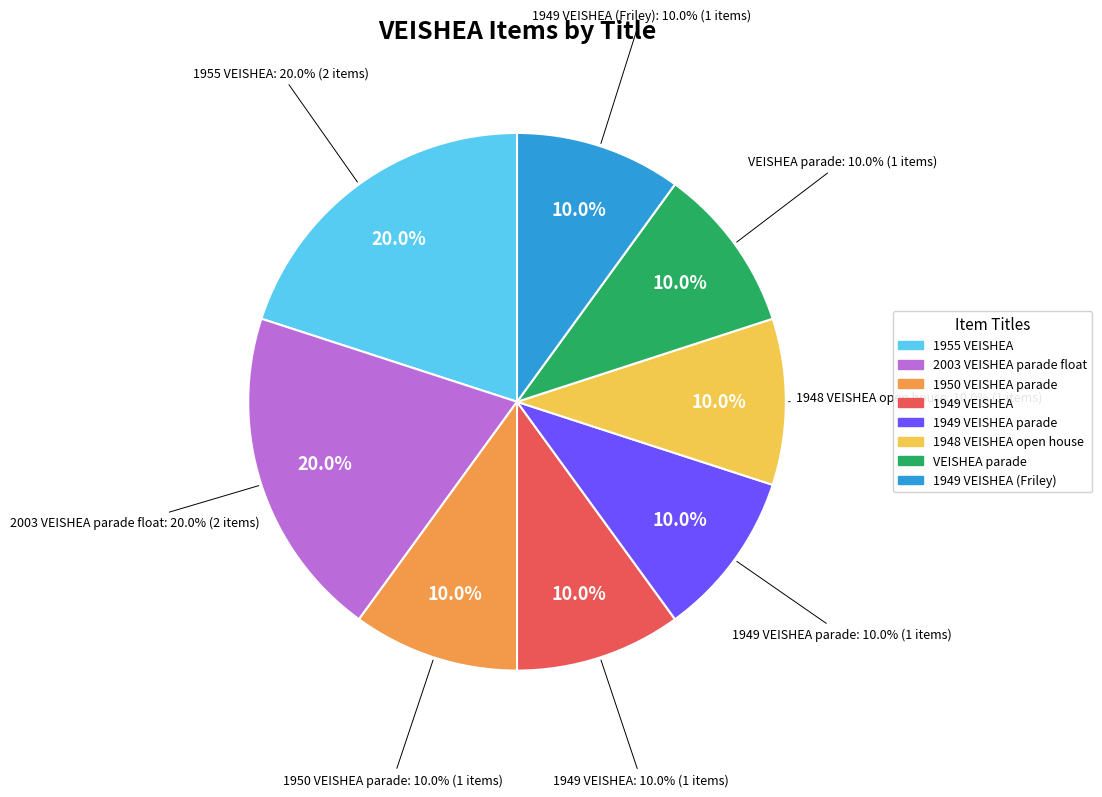

Which slice is the smallest?

1950 VEISHEA parade